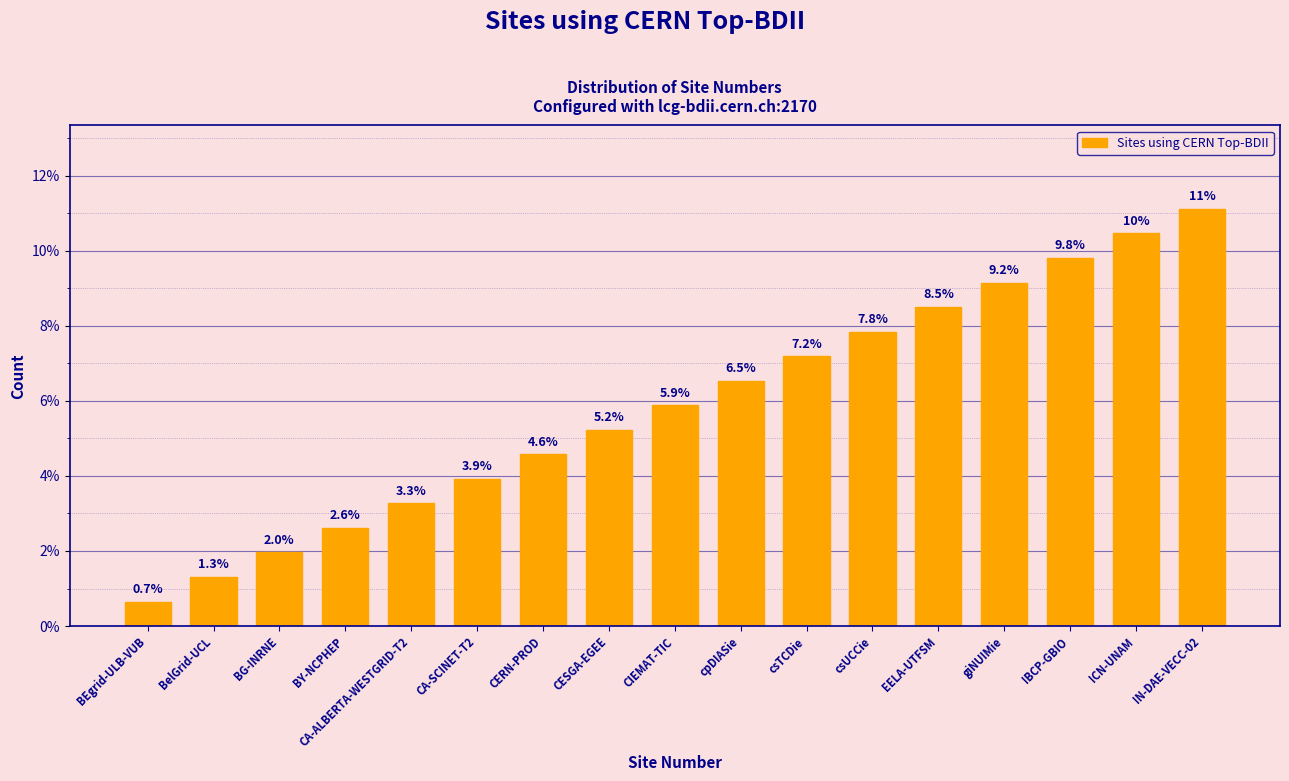

At which label is the value closest to 5?

CESGA-EGEE